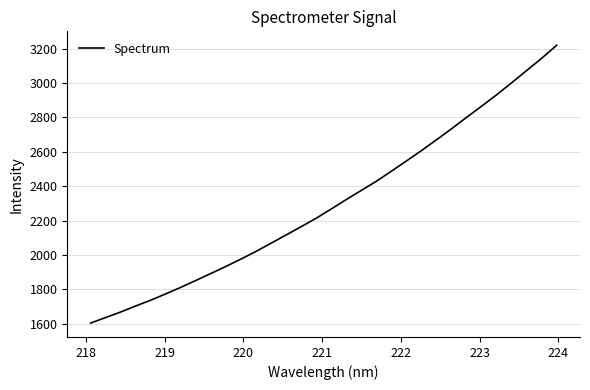

What is the difference between the maximum and minimum values?

1617.6